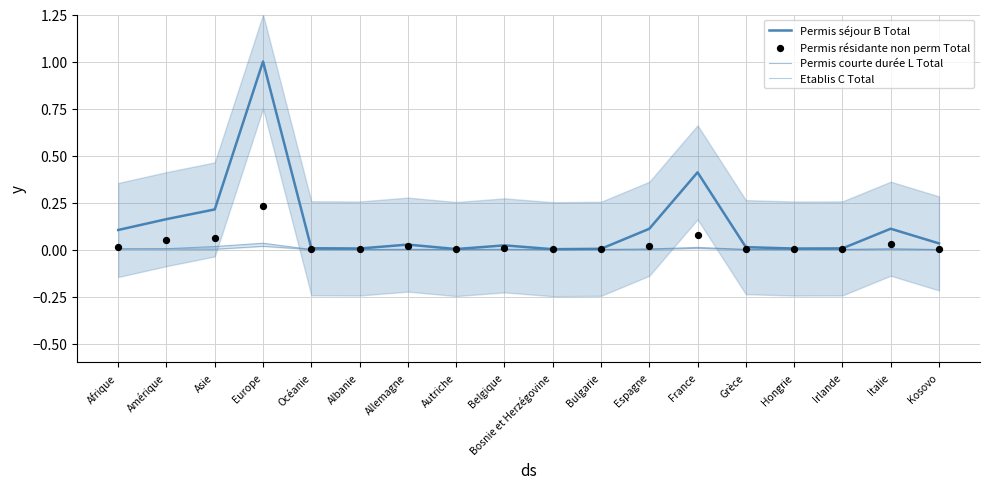

Which series contains the lowest Y value?

Permis courte durée L Total